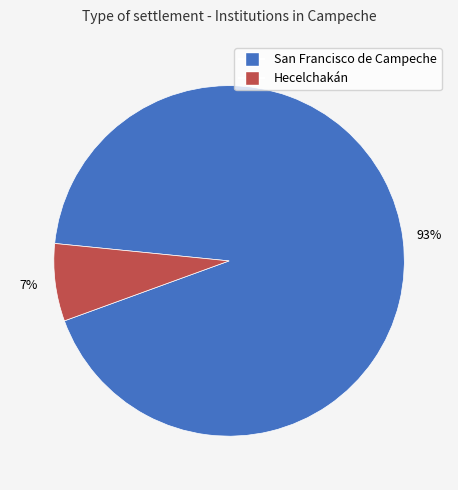

To the nearest percent, what is the difference between the largest and smallest slice percentages?

86%